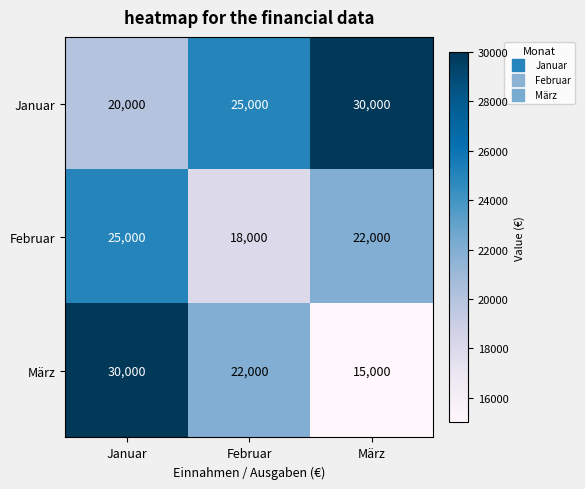

Which category has the lowest value in the Januar series?

Januar